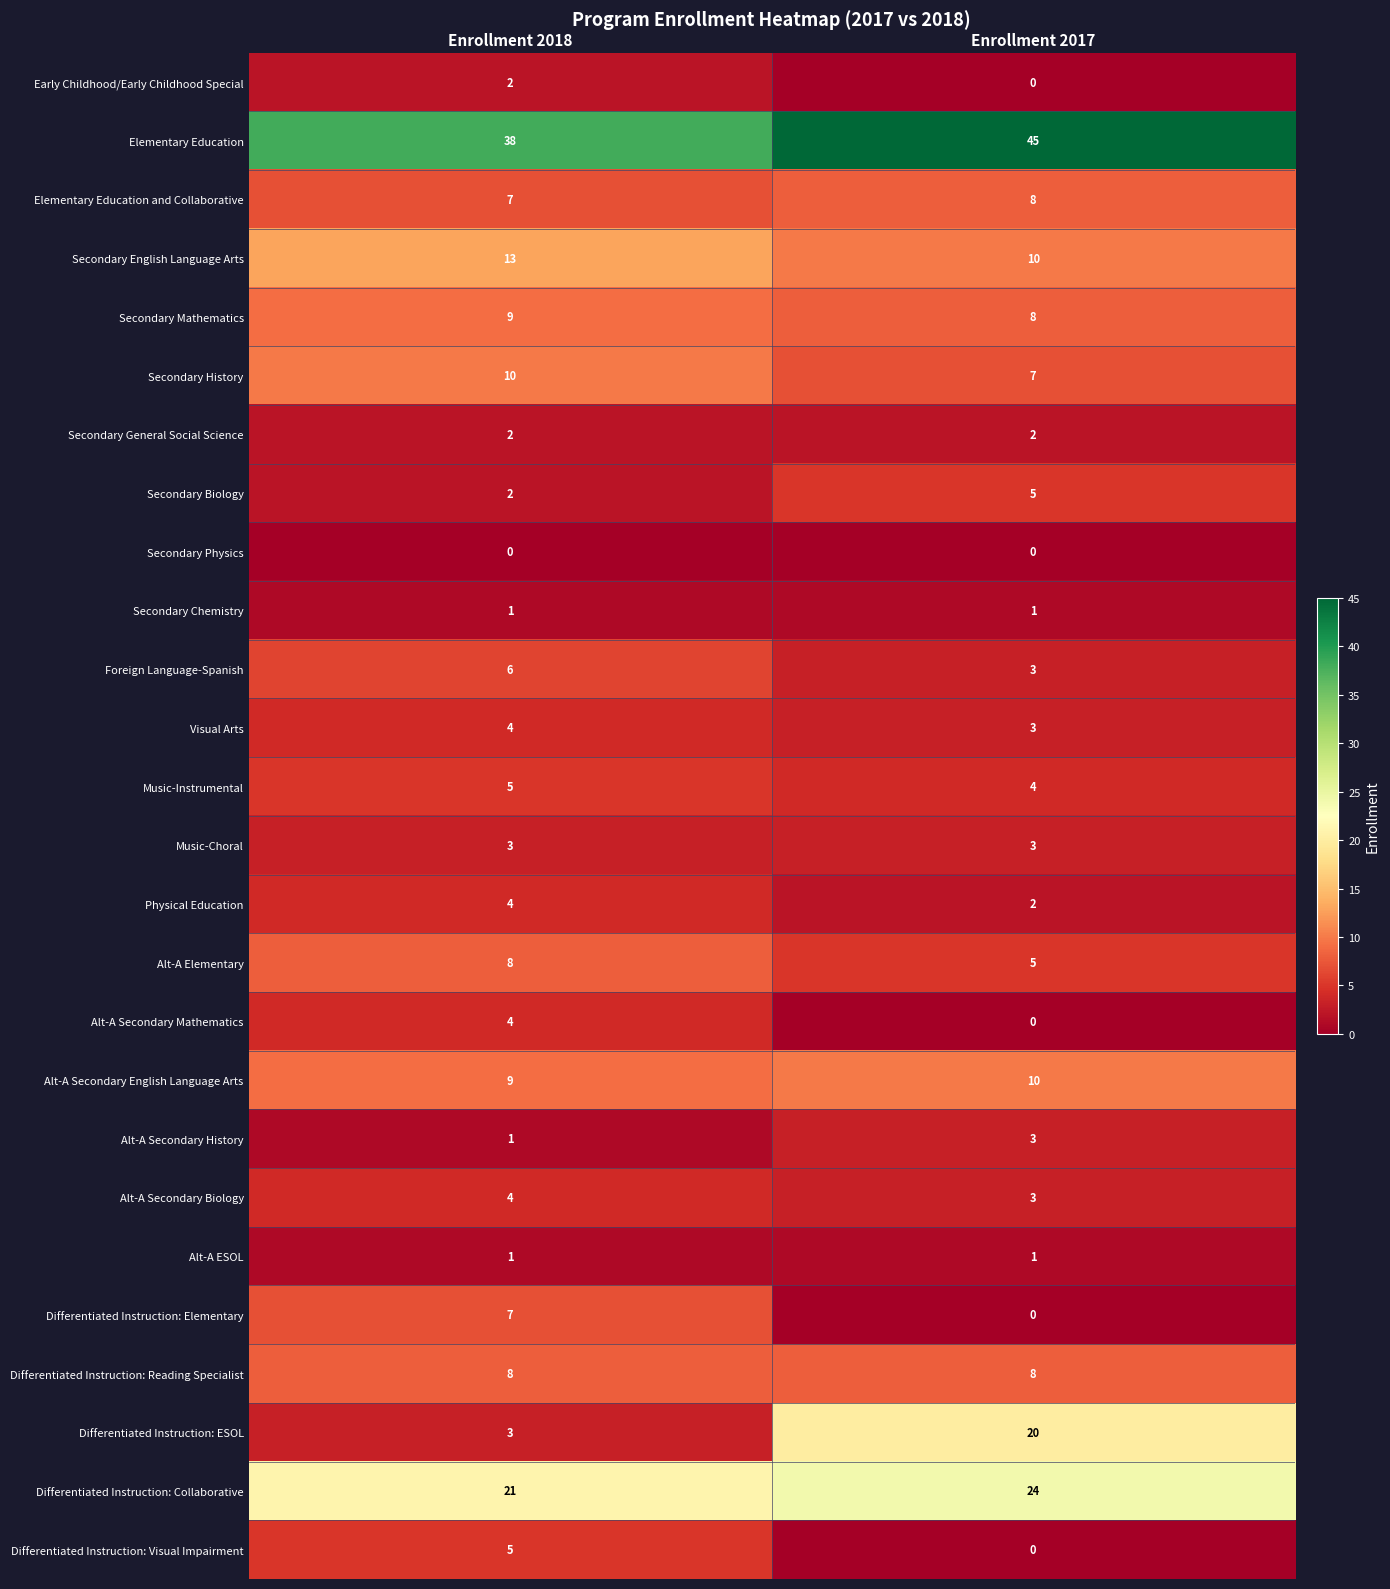

What is the minimum value for Visual Arts?

3